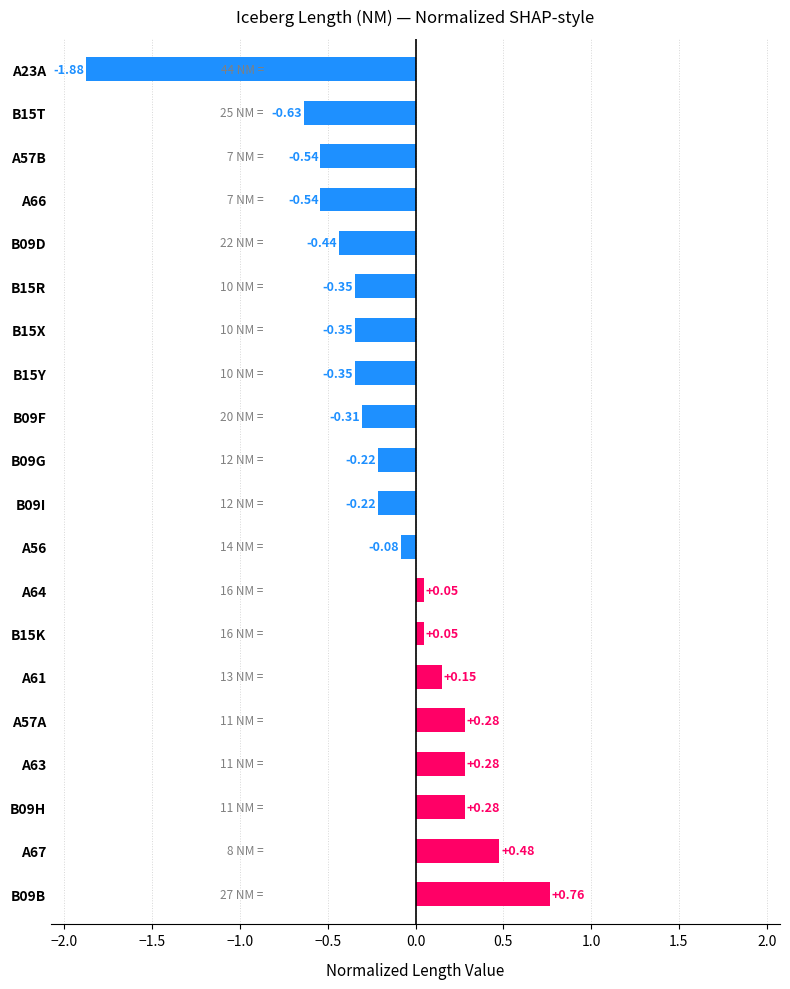

Which has a higher value, A64 or A63?

A63